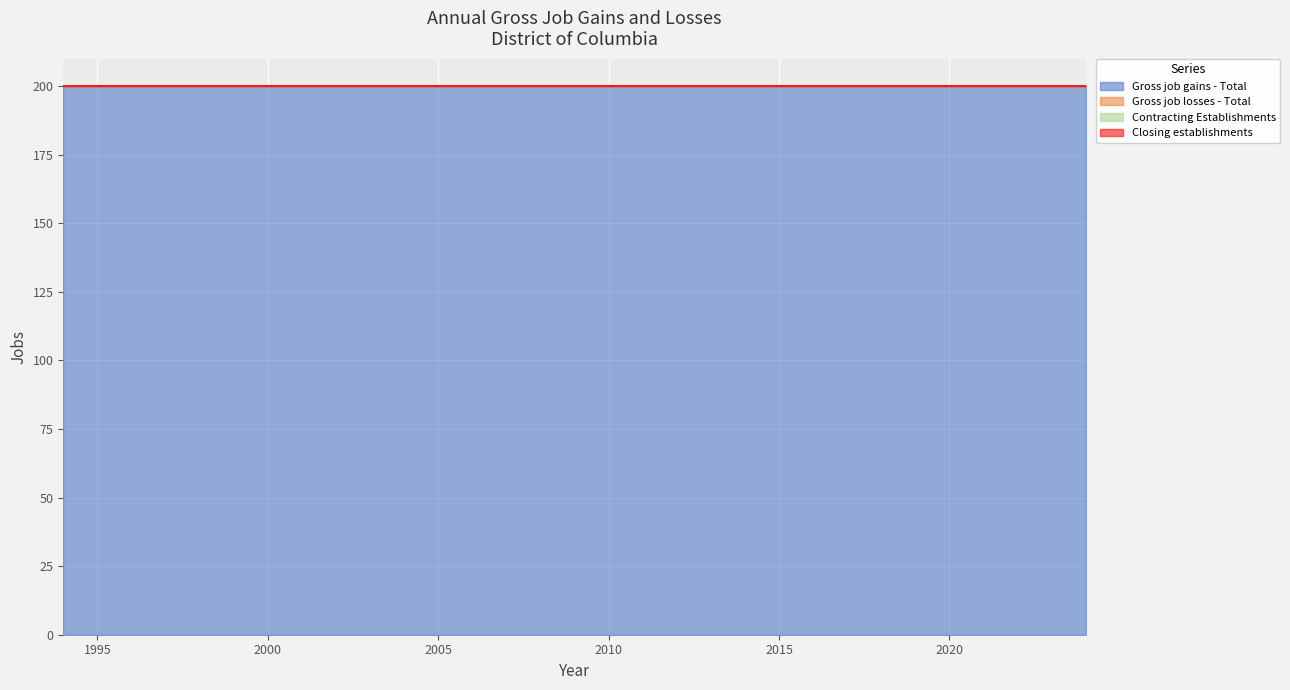

Is the value of Contracting Establishments at 2000 greater than the value of Gross job gains - Total at 2010?

No